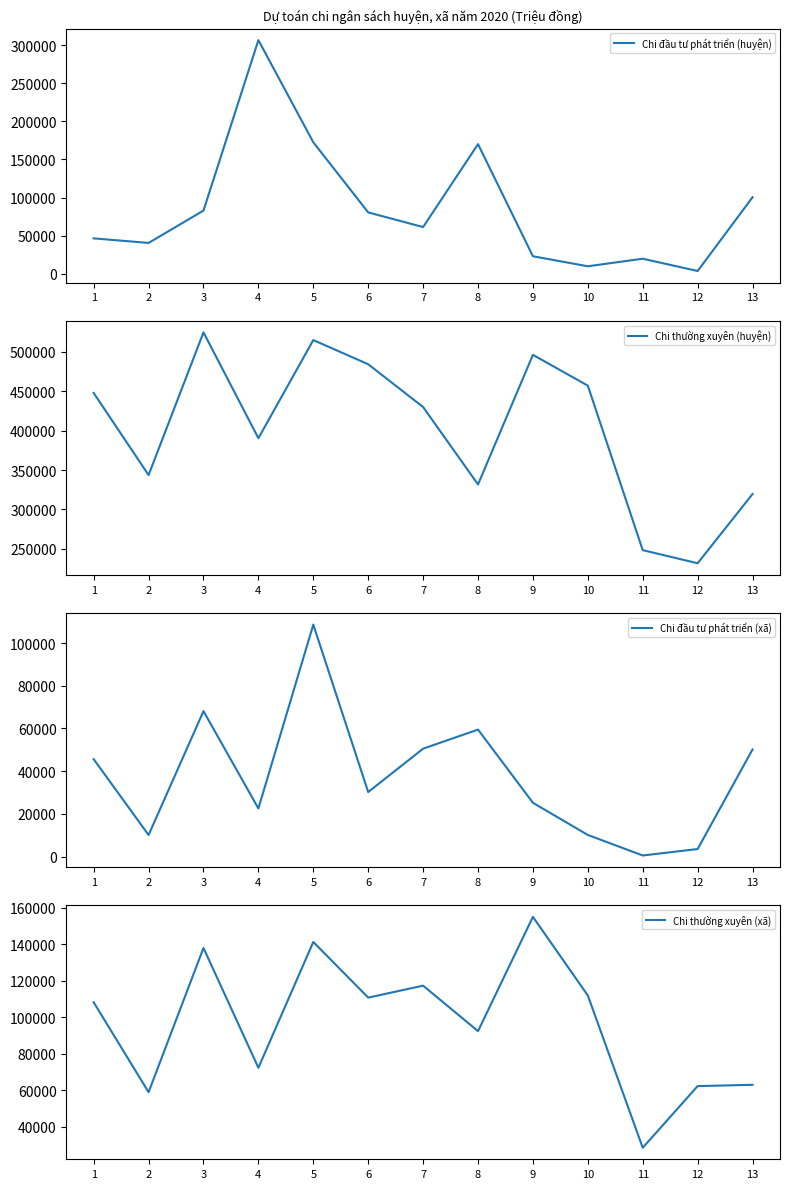

What is the value of the Chi đầu tư phát triển (xã) point at the 2nd from the left?

10090